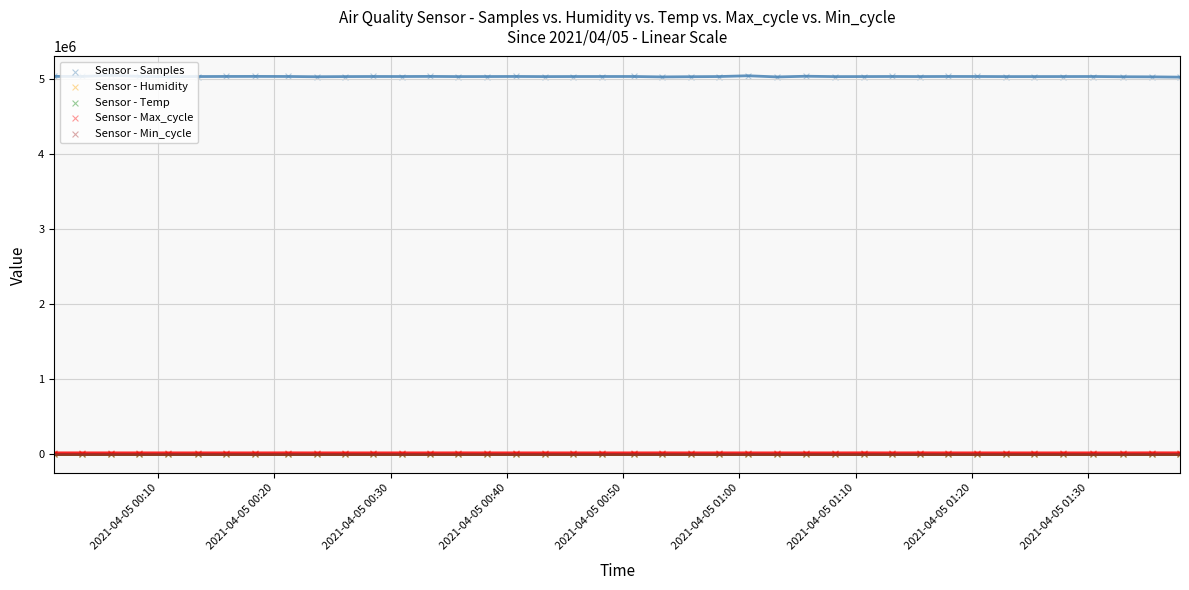

Which series has the widest spread of Y values?

Sensor - Samples